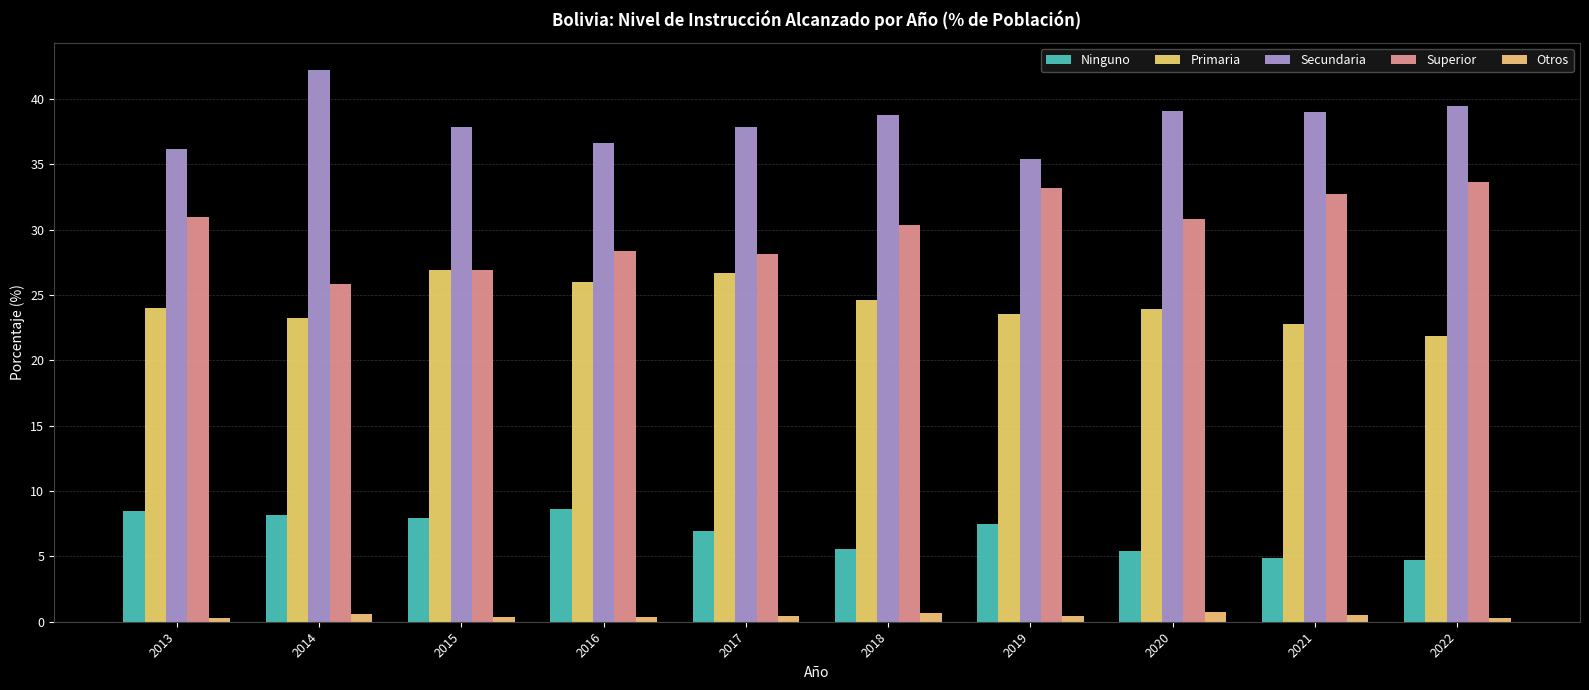

What is the difference between the maximum and minimum values in the Superior series?

7.8